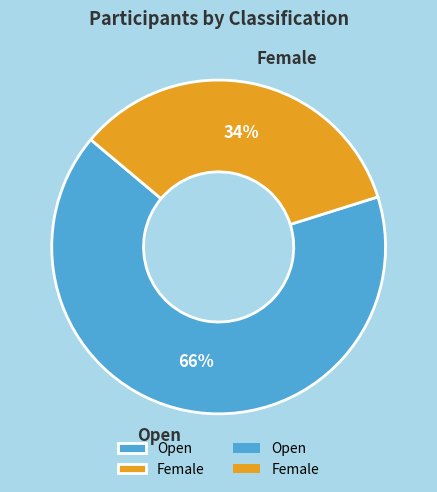

True or false: Open accounts for 66% of the total.

True